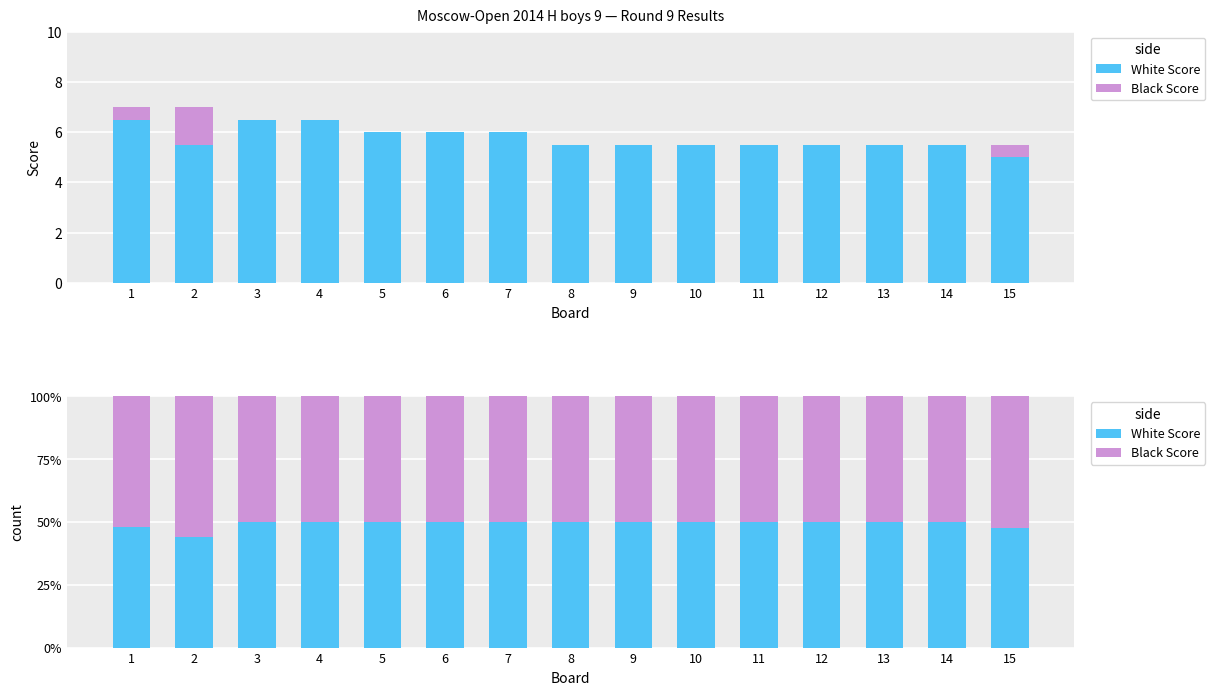

The Black Score series shows 73.5 at 13. True or false?

False